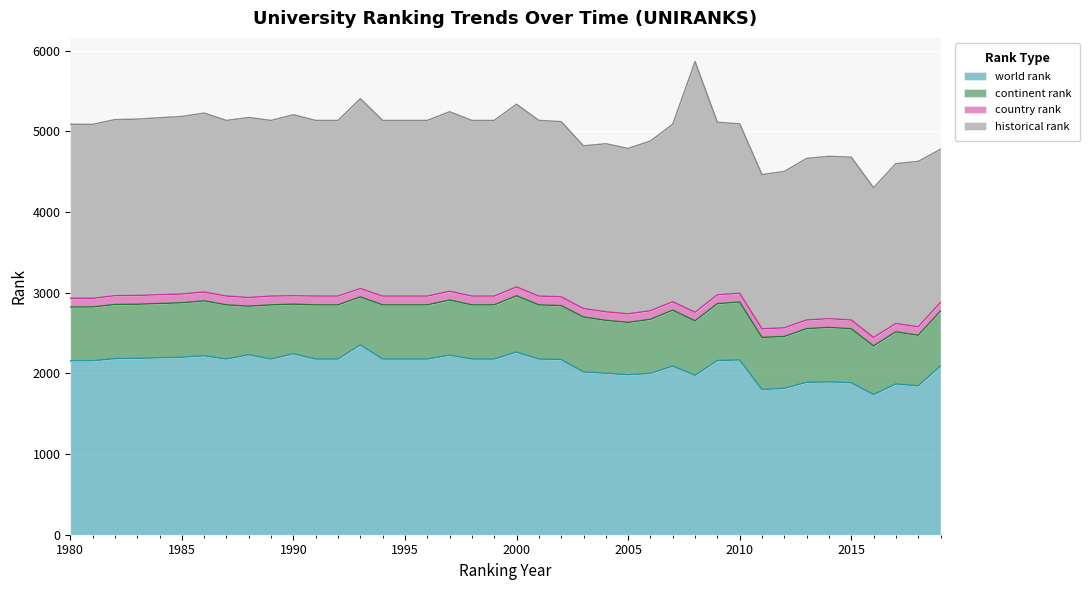

Is the value of continent rank at 1991 greater than the value of country rank at 1997?

Yes